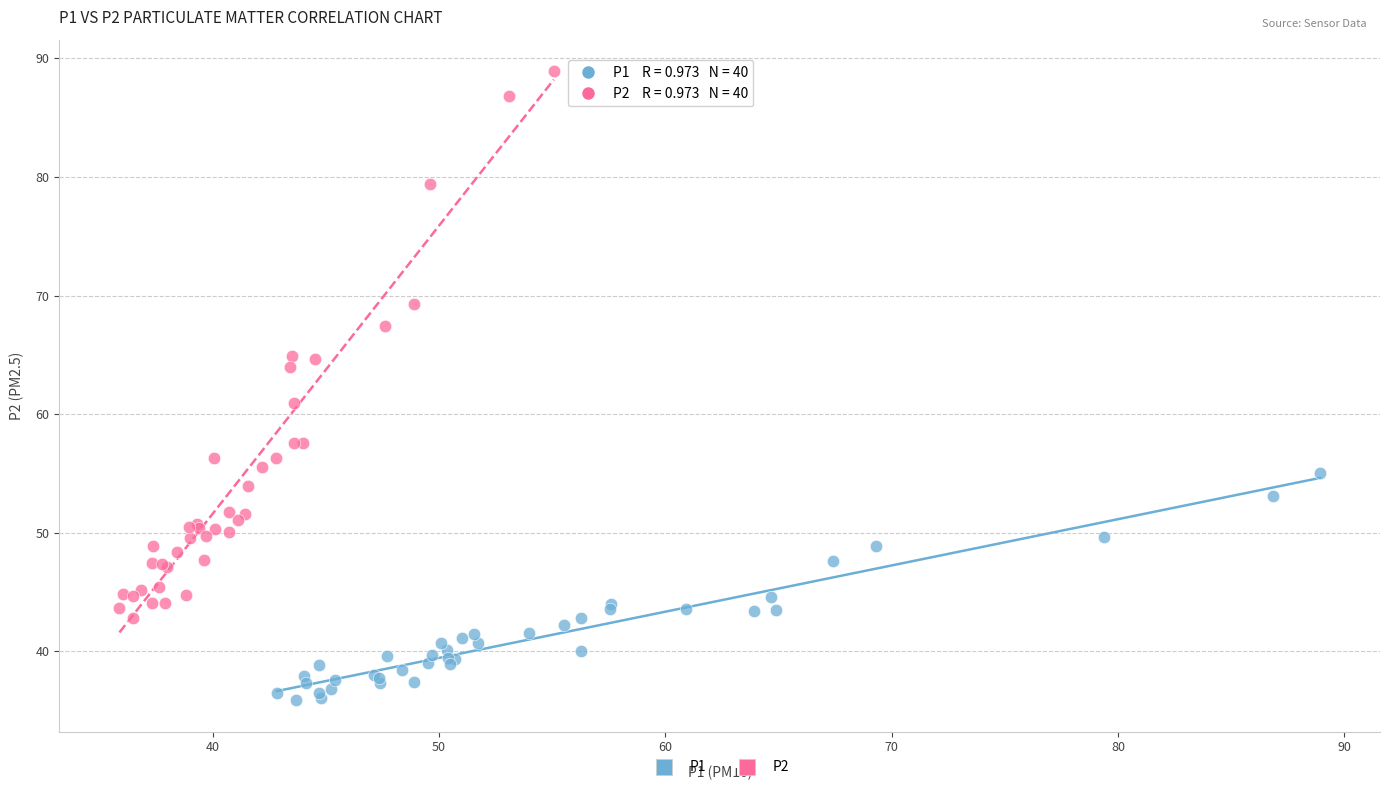

Which series contains the lowest Y value?

P1